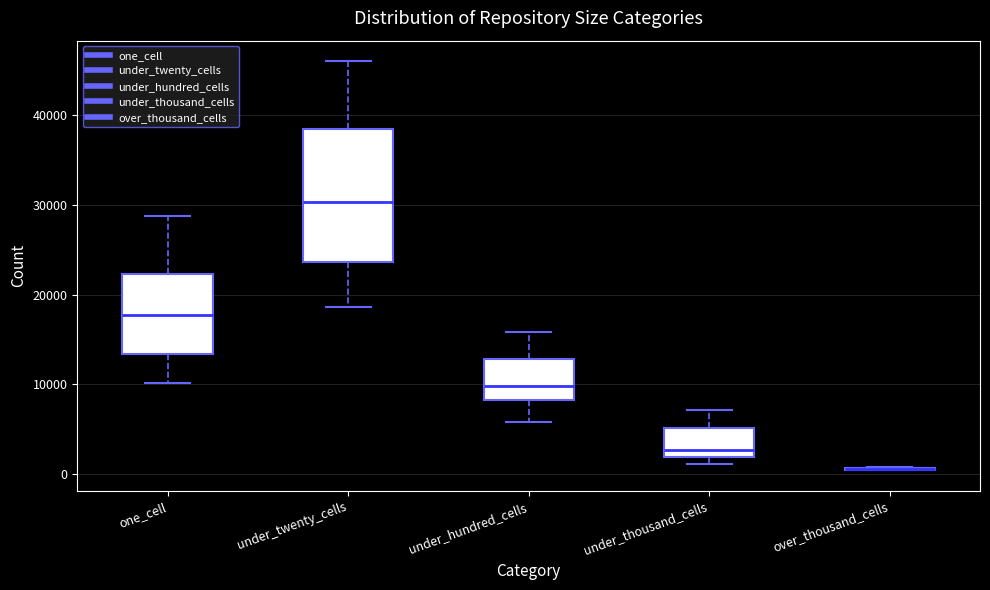

Reading left to right, read every box against the y-axis: the position of its median line, the range the box covers, and the ends of its whiskers. The values are not printed on the chart, so give them approximately, as read against the axis.

one_cell: median 18000, box 13000 to 22000, whiskers 10000 to 29000
under_twenty_cells: median 30000, box 24000 to 38000, whiskers 19000 to 46000
under_hundred_cells: median 10000, box 8000 to 13000, whiskers 6000 to 16000
under_thousand_cells: median 3000, box 2000 to 5000, whiskers 1000 to 7000
over_thousand_cells: box collapsed to a line at 1000, whiskers 0 to 1000